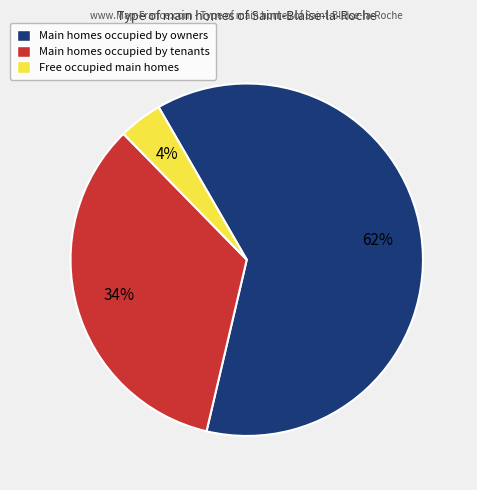

Does any single category account for the majority?

Yes